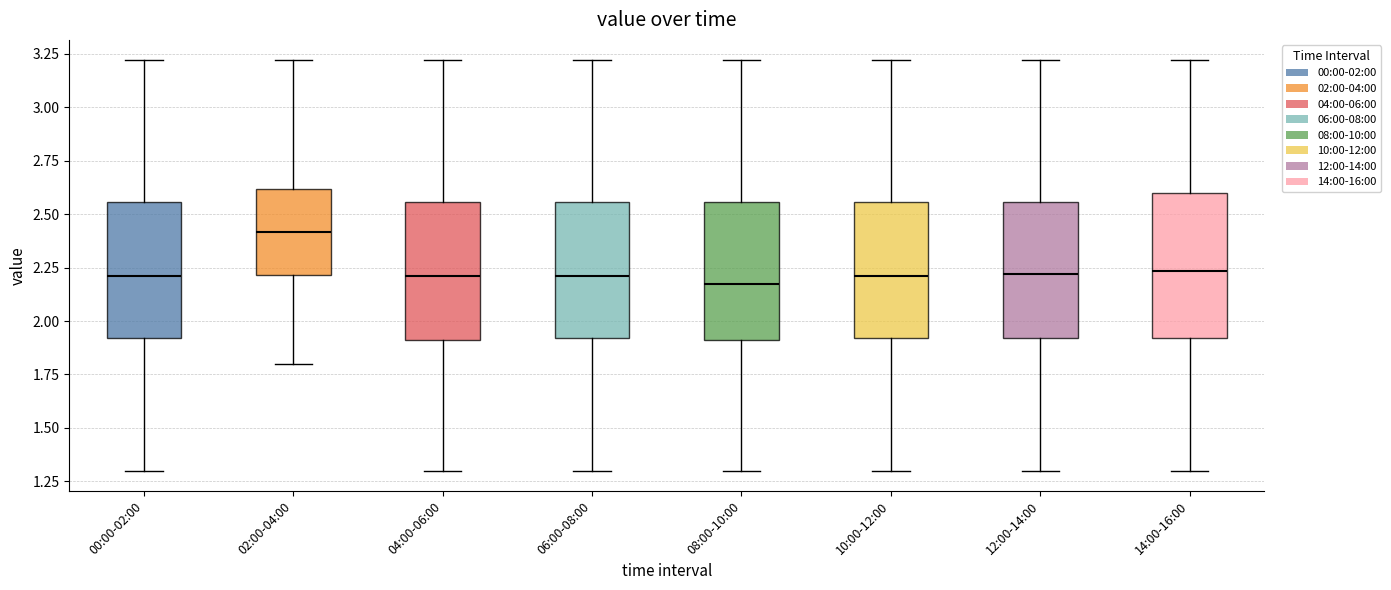

Reading left to right, read every box against the y-axis: the position of its median line, the range the box covers, and the ends of its whiskers. The values are not printed on the chart, so give them approximately, as read against the axis.

00:00-02:00: median 2.20, box 1.90 to 2.55, whiskers 1.30 to 3.20
02:00-04:00: median 2.40, box 2.20 to 2.60, whiskers 1.80 to 3.20
04:00-06:00: median 2.20, box 1.90 to 2.55, whiskers 1.30 to 3.20
06:00-08:00: median 2.20, box 1.90 to 2.55, whiskers 1.30 to 3.20
08:00-10:00: median 2.20, box 1.90 to 2.55, whiskers 1.30 to 3.20
10:00-12:00: median 2.20, box 1.90 to 2.55, whiskers 1.30 to 3.20
12:00-14:00: median 2.20, box 1.90 to 2.55, whiskers 1.30 to 3.20
14:00-16:00: median 2.25, box 1.90 to 2.60, whiskers 1.30 to 3.20